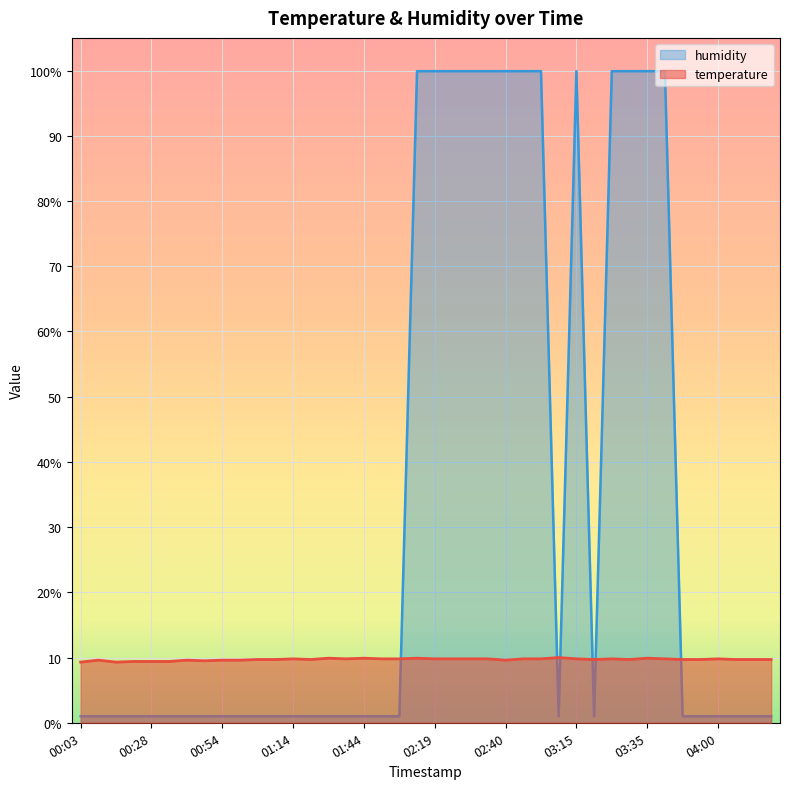

What is the label of the 18th point from the left?

01:49